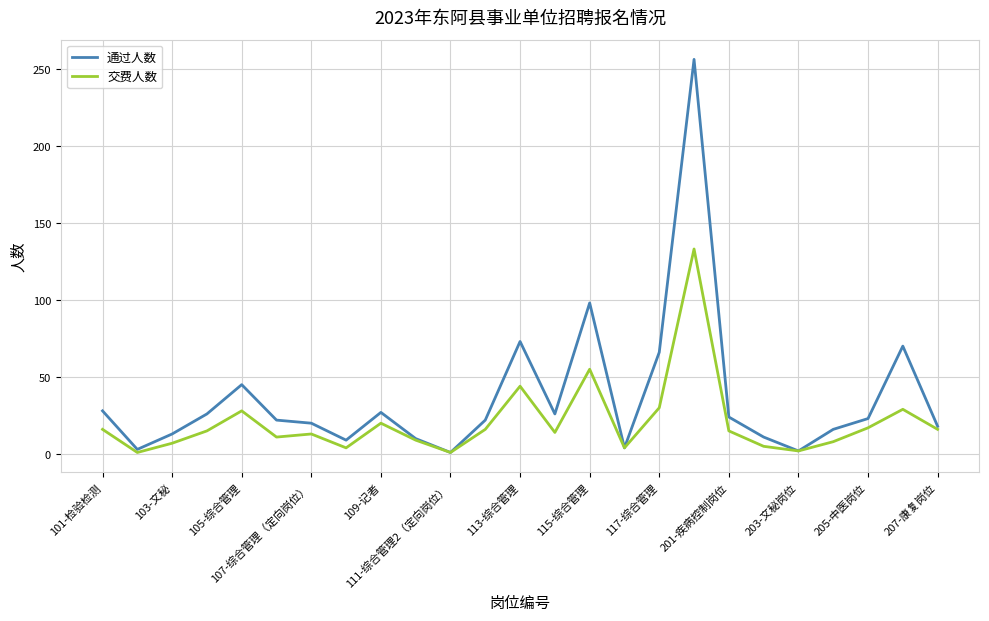

Does the chart display data point markers on the line(s)?

No